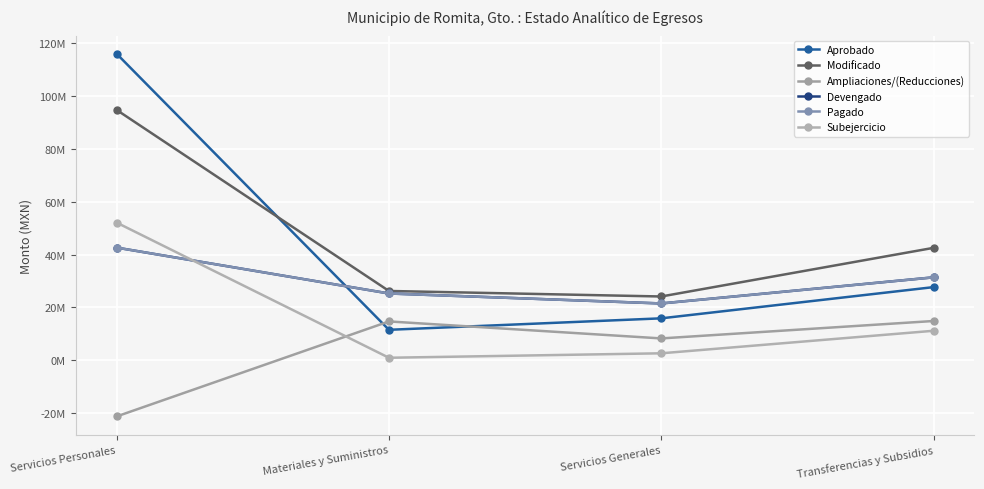

Count the number of data series in this chart.

6